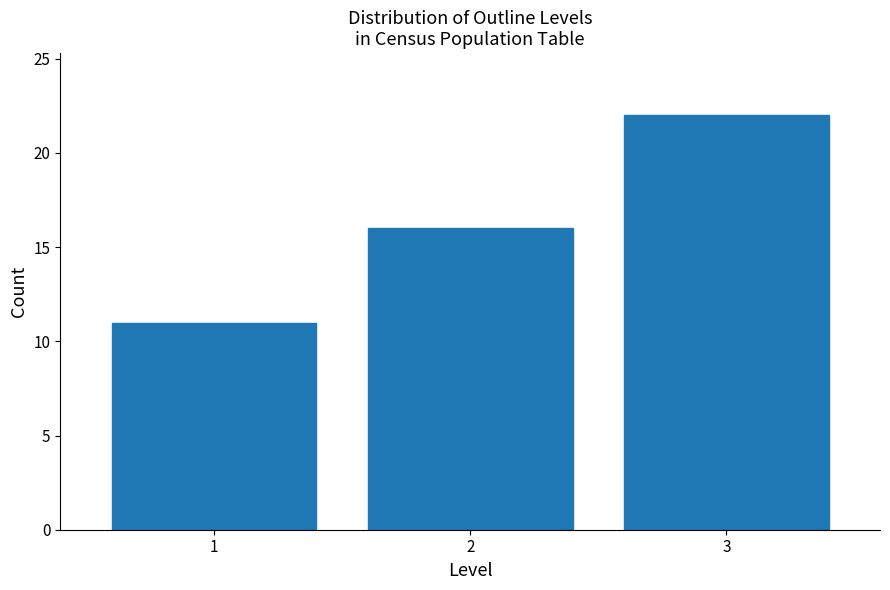

Reading left to right, list all the values displayed in this chart.

1=11	2=16	3=22